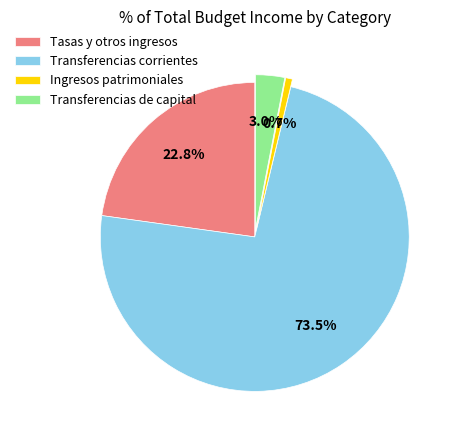

True or false: Transferencias de capital accounts for 3% of the total.

True